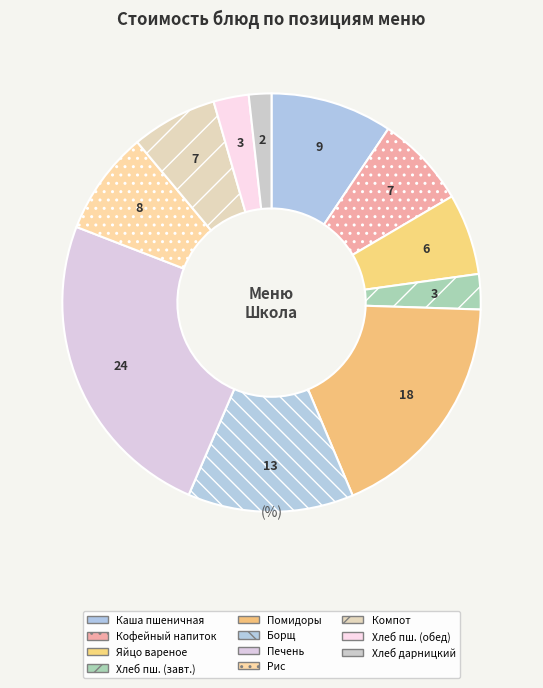

Rank the categories by value from lowest to highest.

Хлеб дарницкий, Хлеб пшеничный (завтрак), Хлеб пшеничный (обед), Яйцо вареное, Компот из кураги, Кофейный напиток, Рис припущенный, Каша пшеничная молочная жидкая, Борщ с капустой и картофелем, Помидоры свежие порционно, Печень по-строгановски